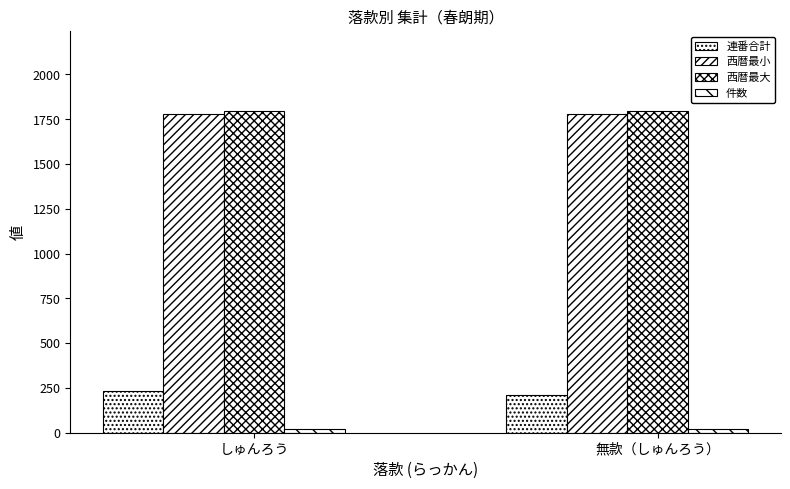

How many bars are there in each group?

4